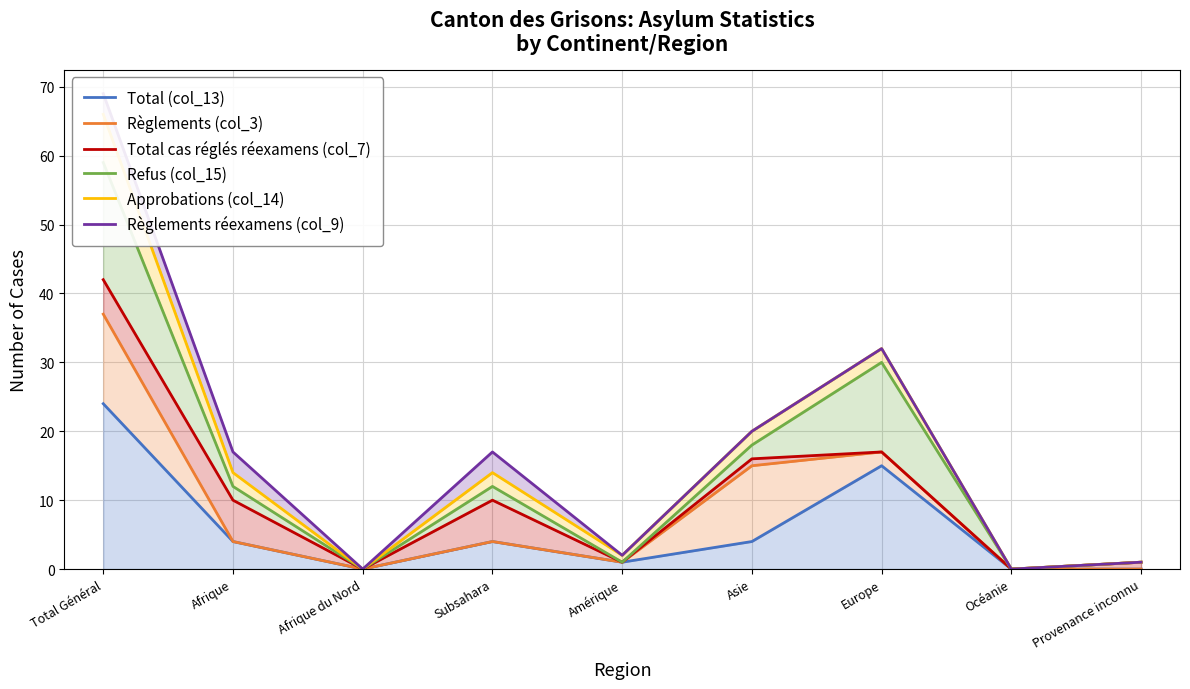

Reading right to left, extract all data points from this chart.

Total (col_13): 0	0	15	4	1	4	0	4	24
Règlements (col_3): 0	0	17	15	1	4	0	4	37
Total cas réglés réexamens (col_7): 1	0	17	16	1	10	0	10	42
Refus (col_15): 1	0	30	18	1	12	0	12	59
Approbations (col_14): 1	0	32	20	2	14	0	14	66
Règlements réexamens (col_9): 1	0	32	20	2	17	0	17	69